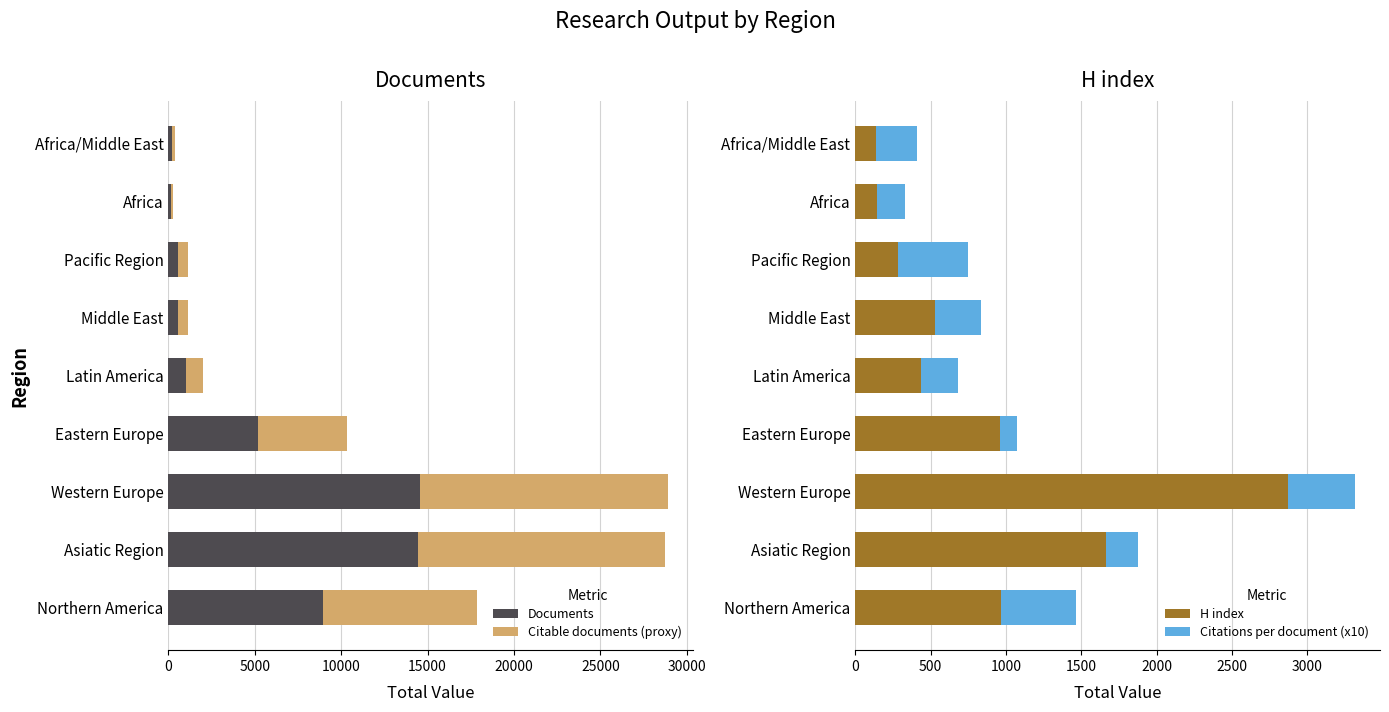

What is the sum of all H index values?

7996